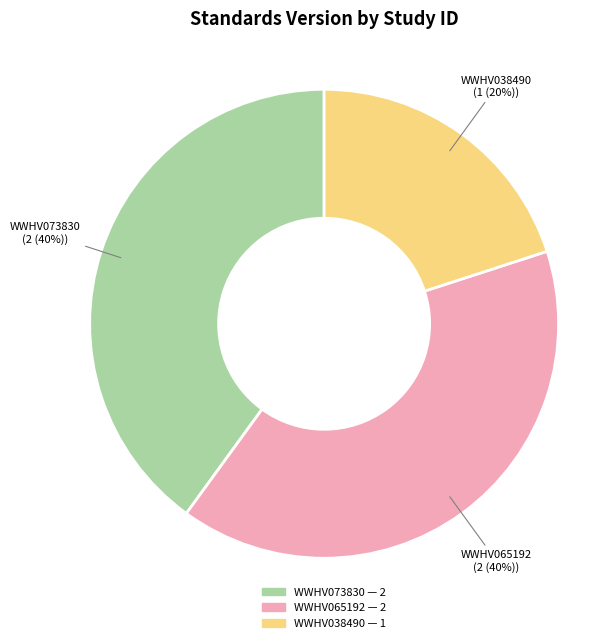

Is WWHV065192 the majority of the pie?

No